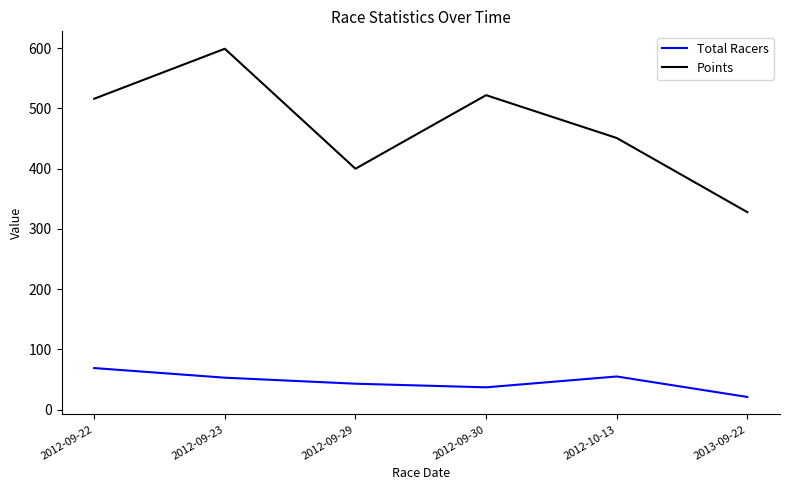

Which series has the widest spread of values?

Points